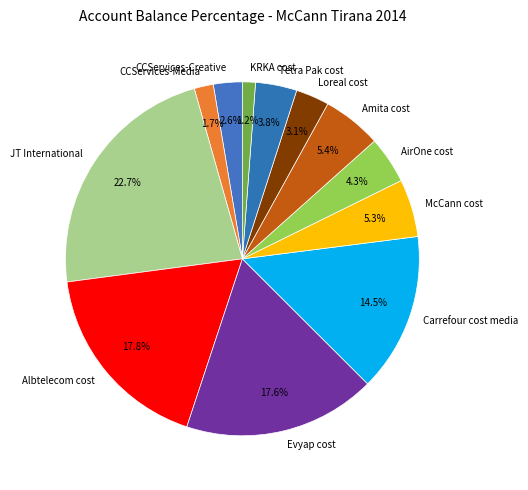

Does any single category account for the majority?

No